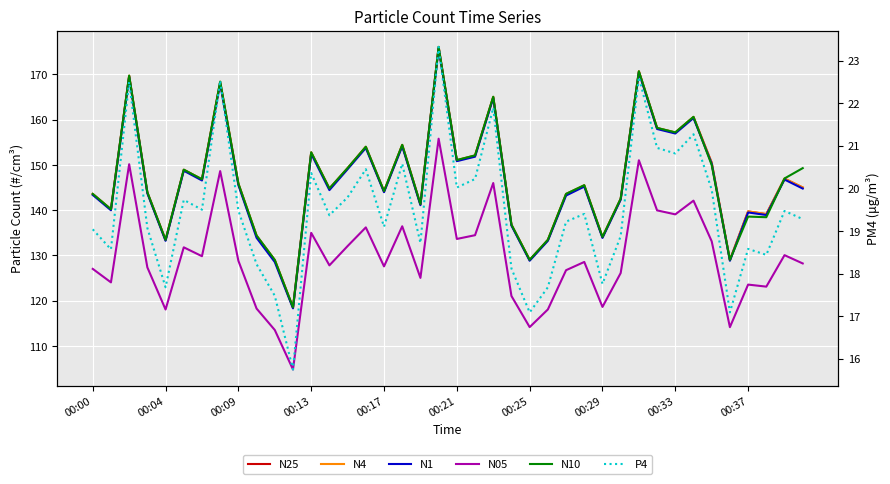

What is the sum of all N4 values?

5869.8